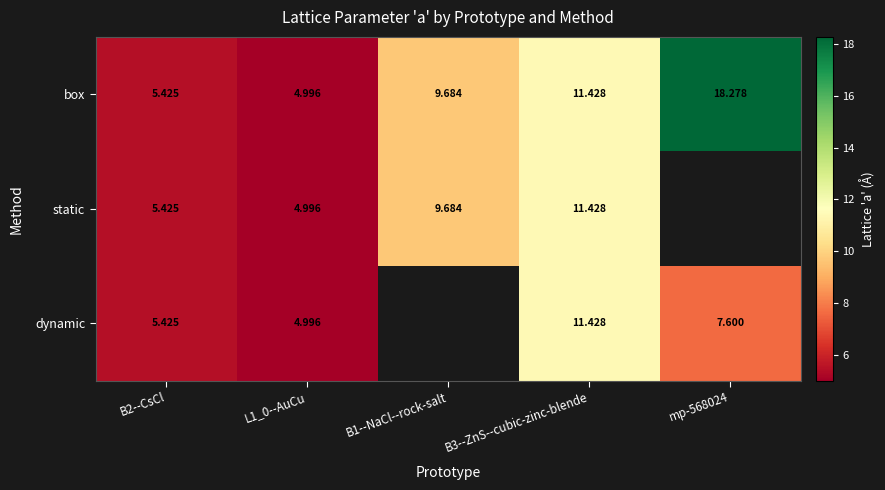

At how many categories does at least one series exceed 12?

1